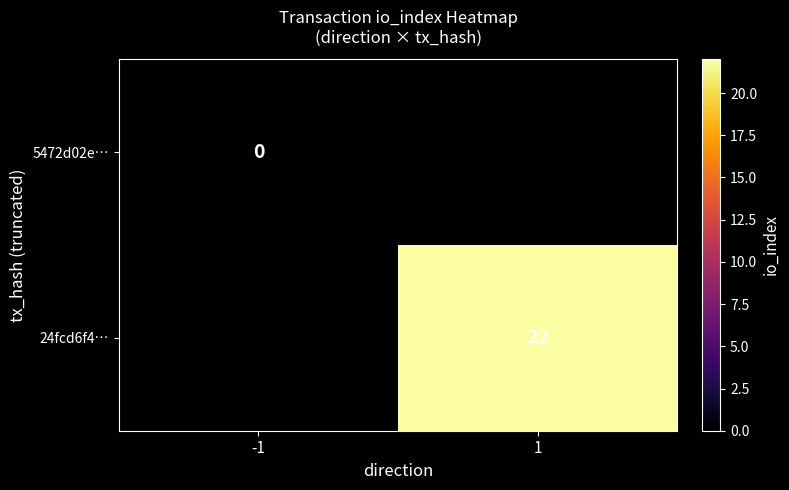

Is the value of 5472d02e… at -1 greater than the value of 24fcd6f4… at 1?

No